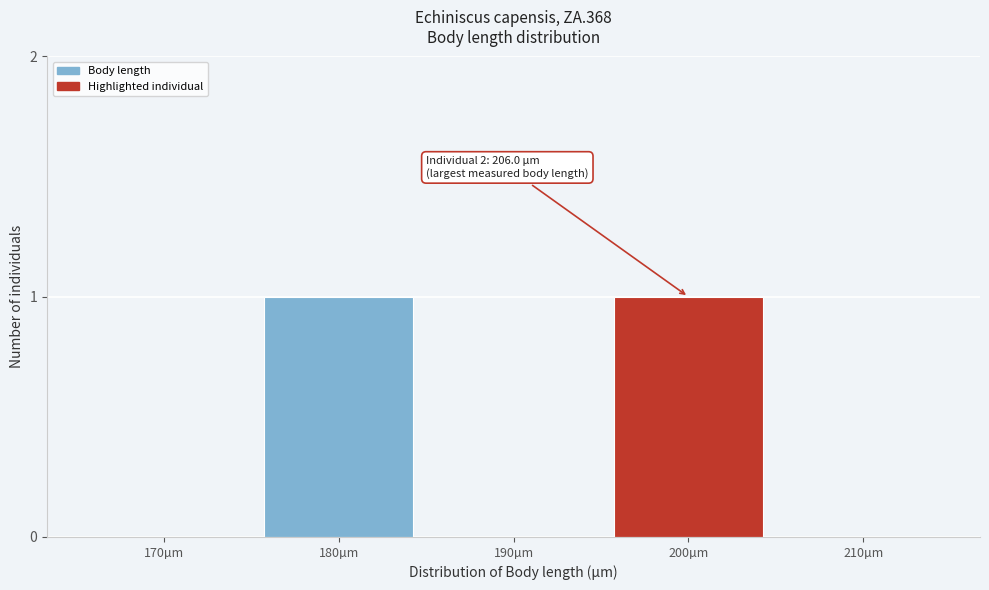

Reading left to right, list all the values displayed in this chart.

170µm=0	180µm=1	190µm=0	200µm=1	210µm=0